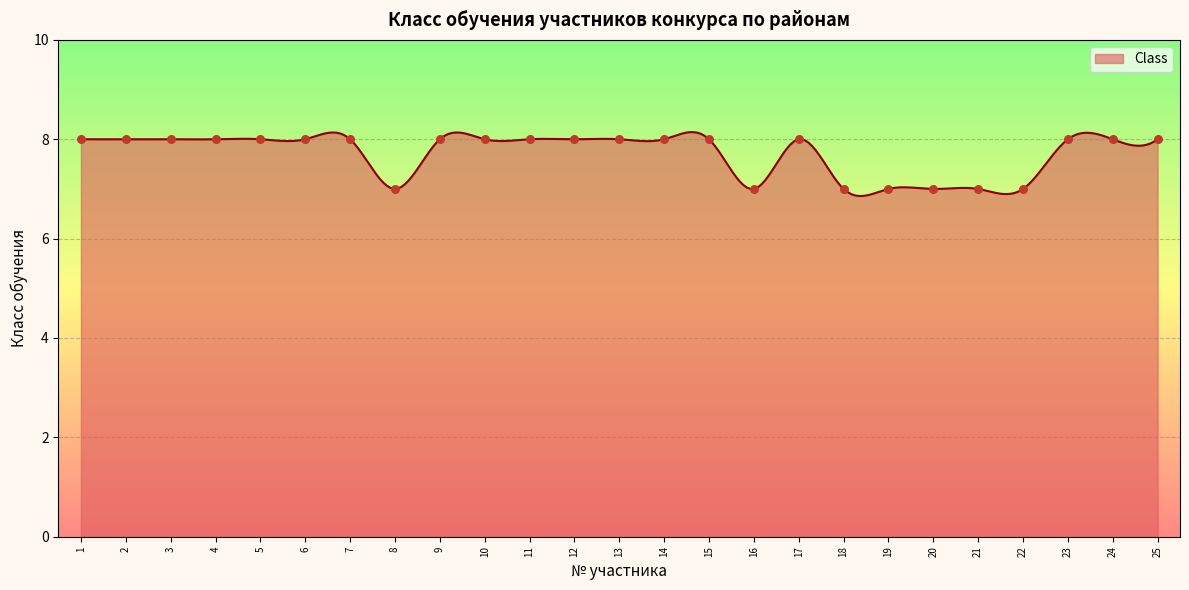

What is the ratio of the value at 24 to the value at 16?

1.1